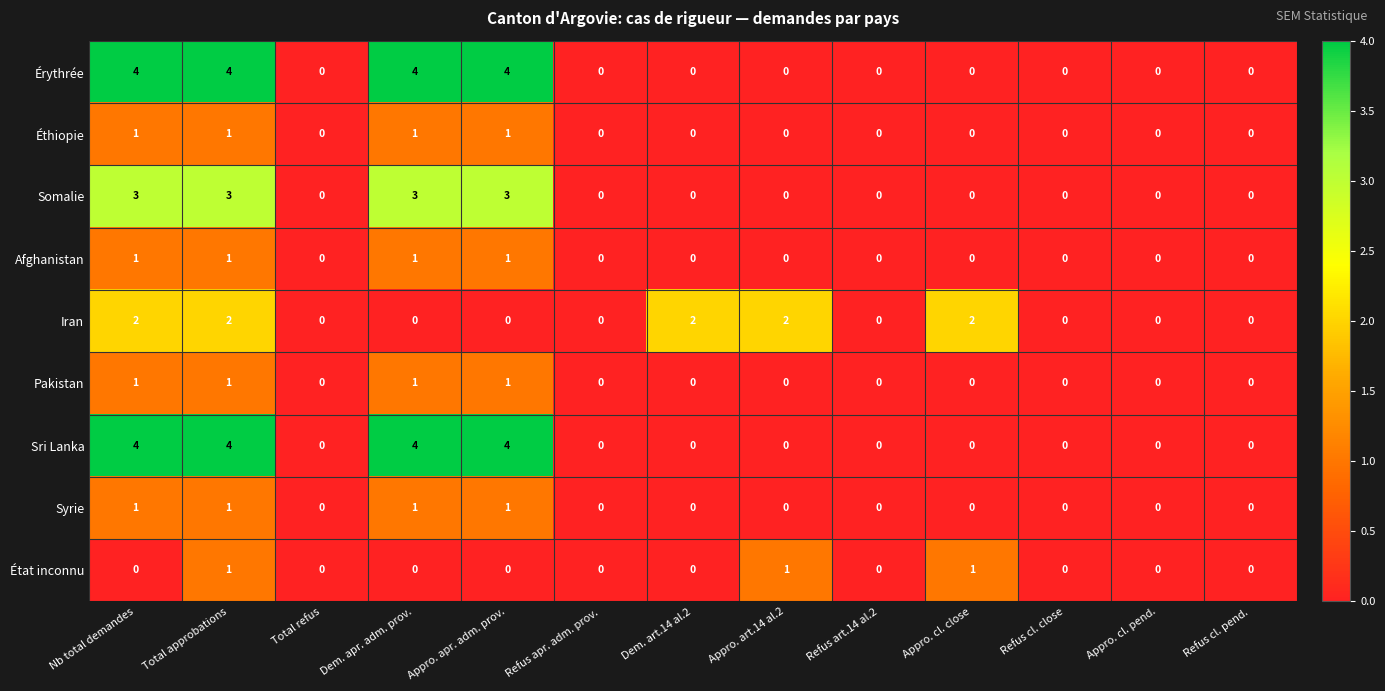

How many values in the Somalie series exceed 0?

4